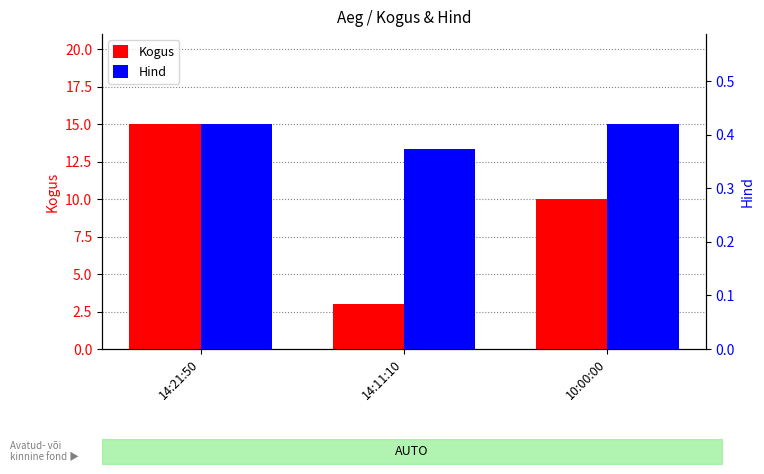

What position from the left is 10:00:00?

3